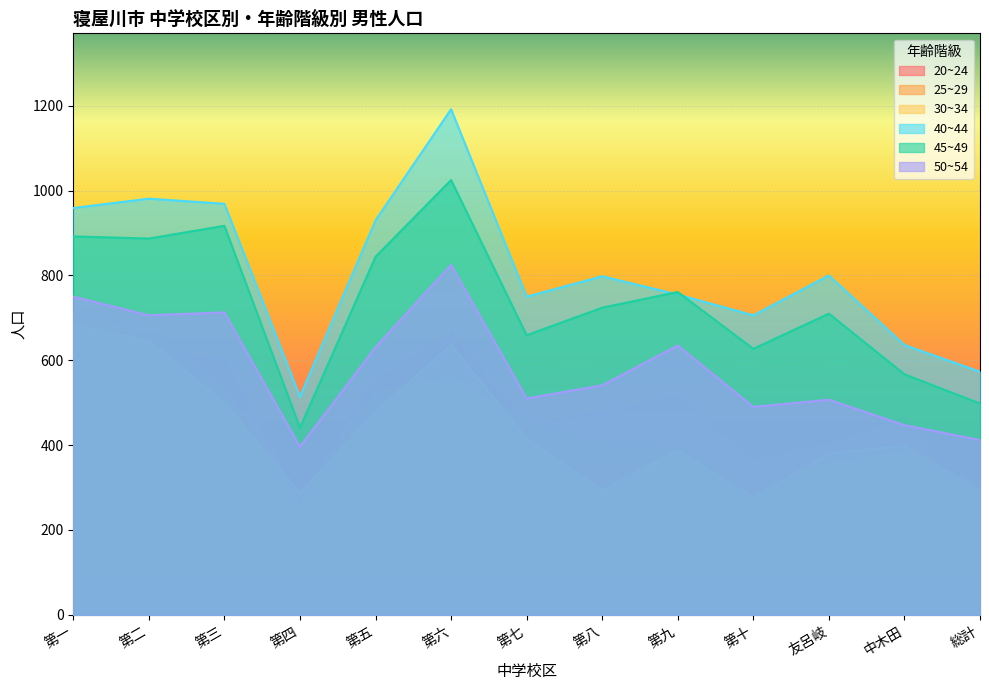

Reading left to right, extract all data points from this chart.

20~24: 676	620	601	285	556	664	447	478	515	368	406	465	243
25~29: 712	681	534	259	524	560	459	407	402	302	355	386	304
30~34: 685	646	500	286	477	636	416	294	388	276	380	399	291
40~44: 959	981	969	514	930	1192	750	798	755	706	800	636	573
45~49: 892	887	917	441	844	1025	659	724	761	627	710	567	498
50~54: 750	706	713	396	631	825	510	541	635	490	507	447	412